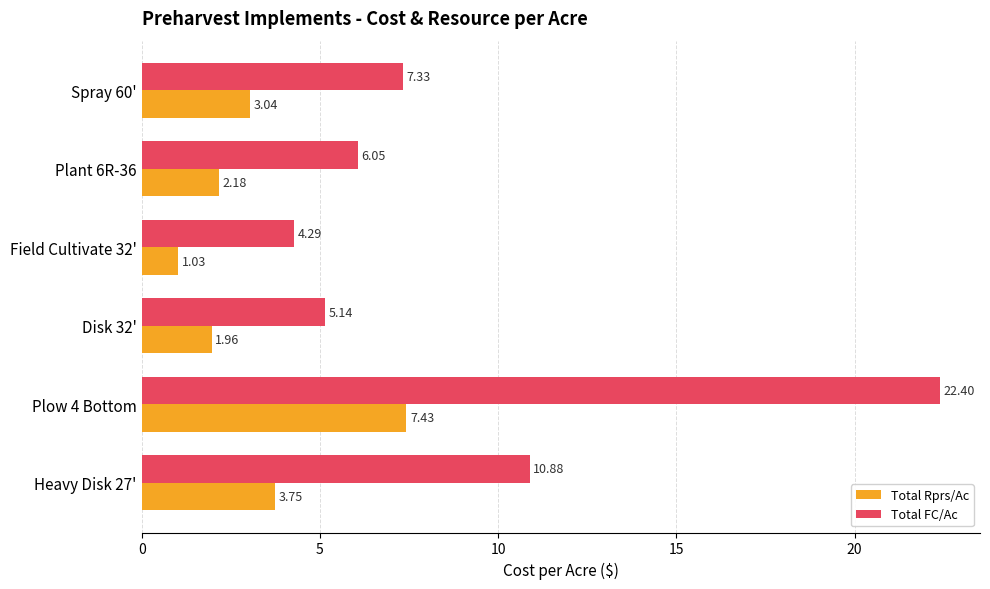

What is the total value across all series at Plow 4 Bottom?

29.8